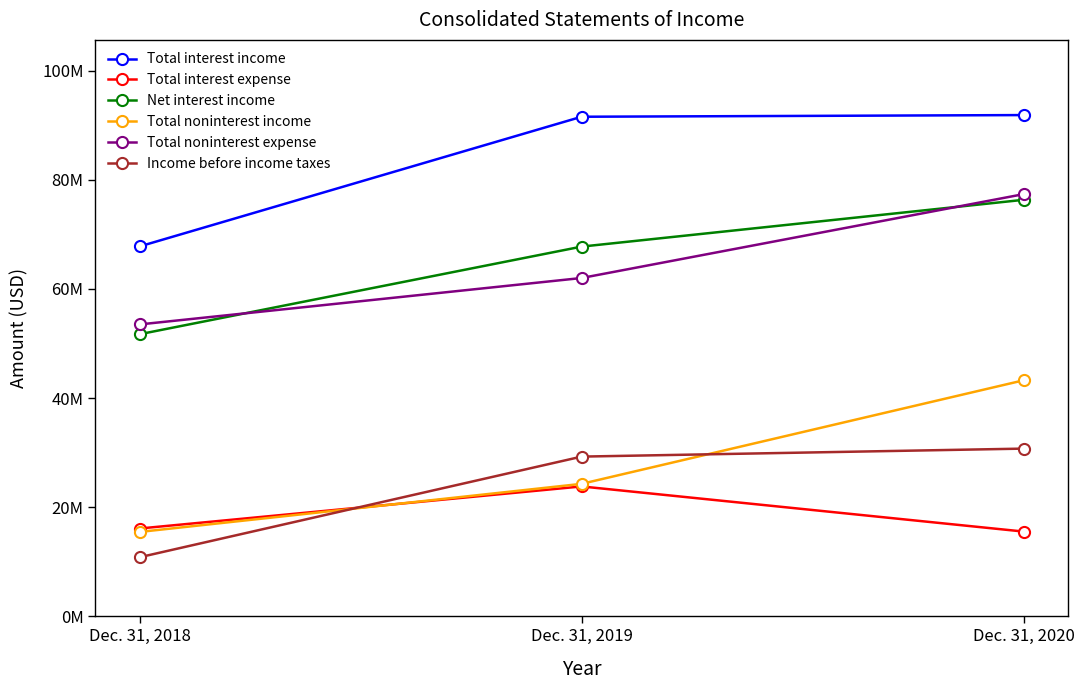

Rank the series at Dec. 31, 2020 from highest to lowest value.

Total interest income, Total noninterest expense, Net interest income, Total noninterest income, Income before income taxes, Total interest expense